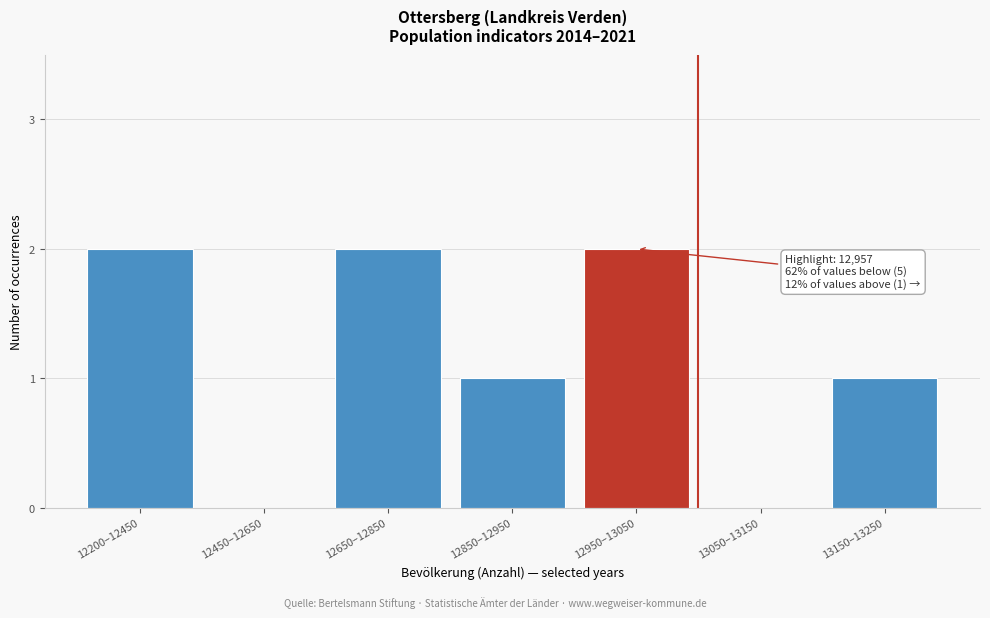

Reading right to left, what are all the values shown in this chart?

13150–13250=1	13050–13150=0	12950–13050=2	12850–12950=1	12650–12850=2	12450–12650=0	12200–12450=2